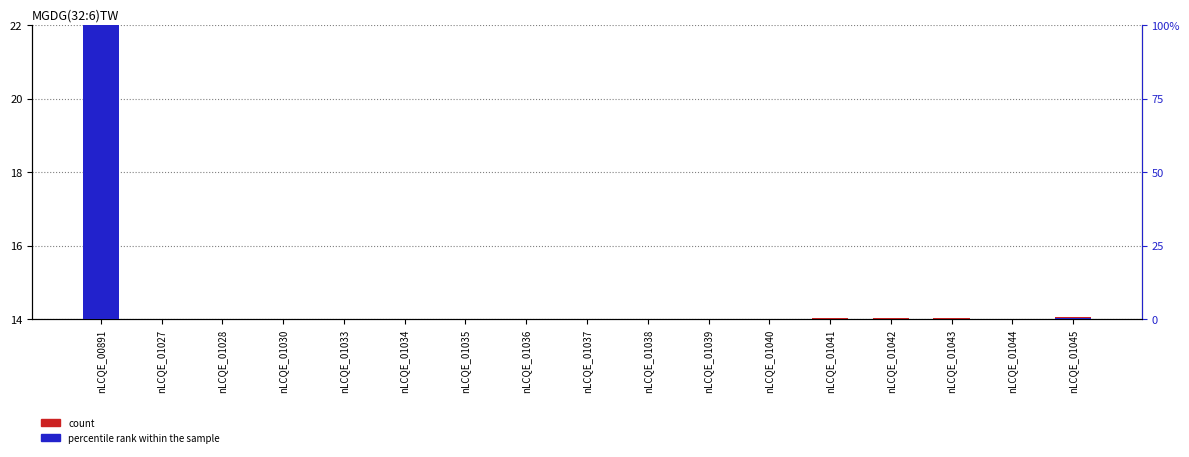

Reading left to right, extract all data points from this chart.

count: nLCQE_00891=22.0	nLCQE_01027=14.0	nLCQE_01028=14.0	nLCQE_01030=14.0	nLCQE_01033=14.0	nLCQE_01034=14.0	nLCQE_01035=14.0	nLCQE_01036=14.0	nLCQE_01037=14.0	nLCQE_01038=14.0	nLCQE_01039=14.0	nLCQE_01040=14.0	nLCQE_01041=14.0	nLCQE_01042=14.0	nLCQE_01043=14.0	nLCQE_01044=14.0	nLCQE_01045=14.1
percentile rank within the sample: nLCQE_00891=100.0	nLCQE_01027=0.0	nLCQE_01028=0.0	nLCQE_01030=0.1	nLCQE_01033=0.0	nLCQE_01034=0.0	nLCQE_01035=0.0	nLCQE_01036=0.0	nLCQE_01037=0.0	nLCQE_01038=0.0	nLCQE_01039=0.1	nLCQE_01040=0.1	nLCQE_01041=0.2	nLCQE_01042=0.3	nLCQE_01043=0.3	nLCQE_01044=0.2	nLCQE_01045=0.5